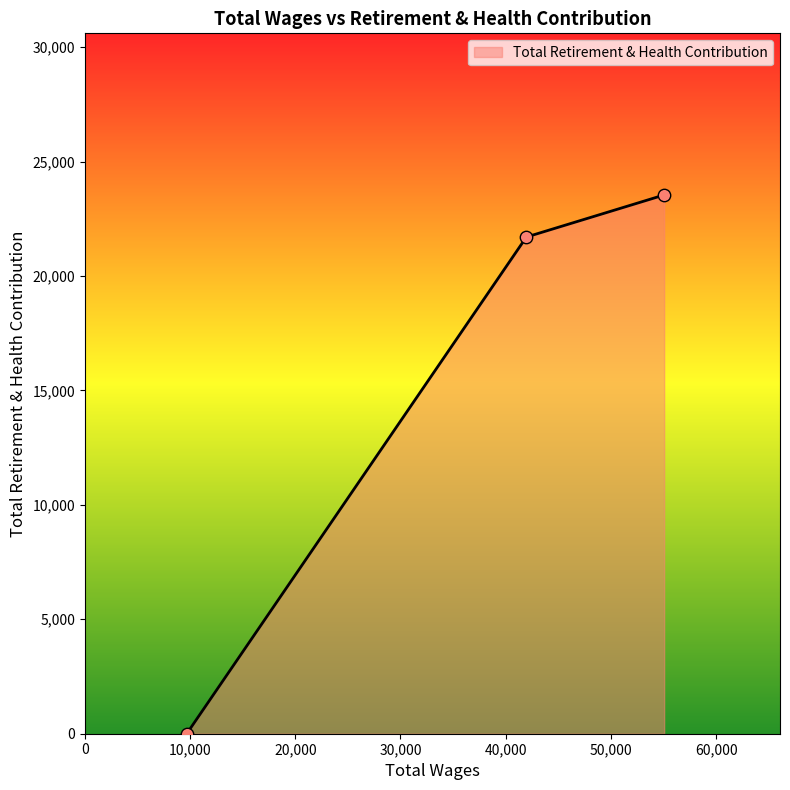

What is the maximum value shown in the chart?

23539